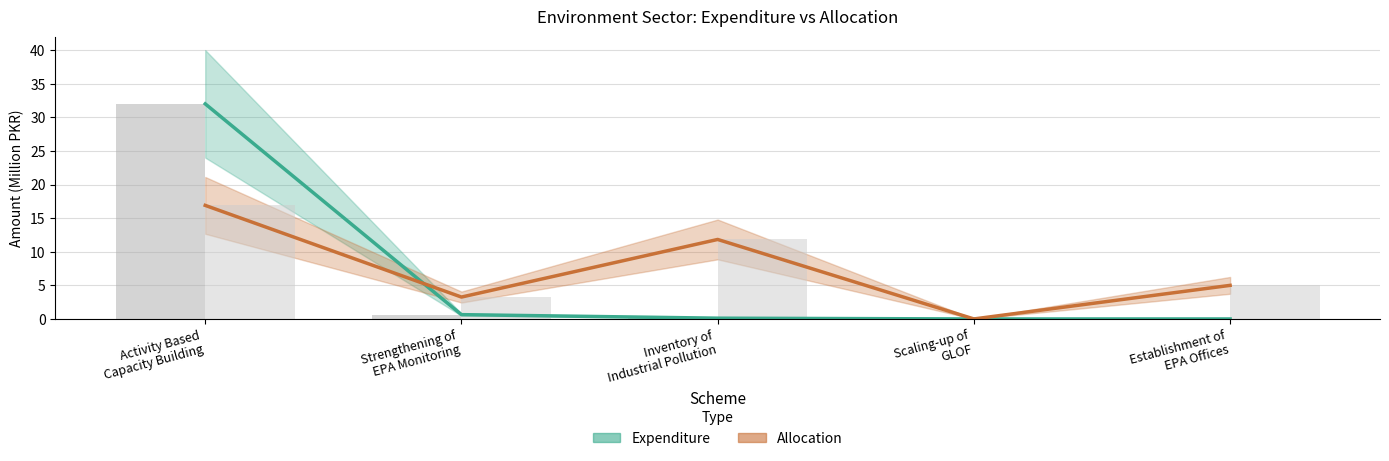

Is it true that Allo equals 0.0 at Scaling-up of
GLOF?

True